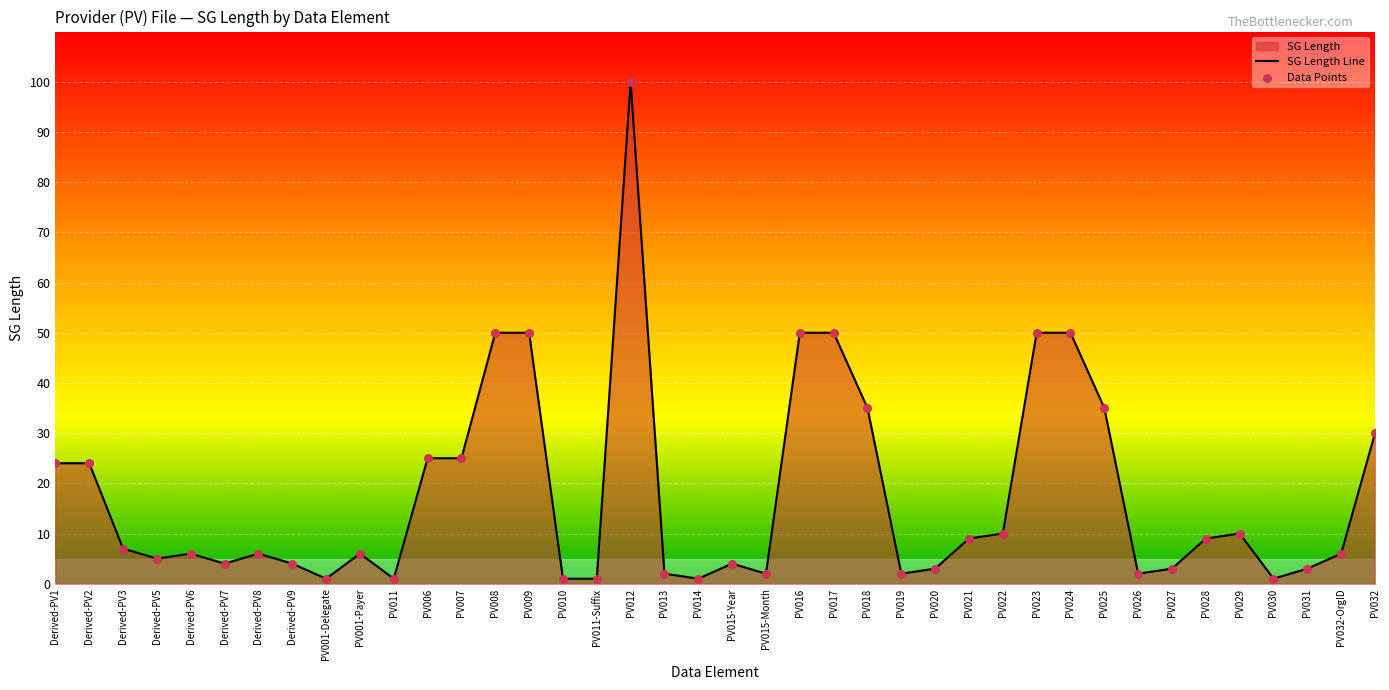

At which category is the sum across all series the highest?

PV012